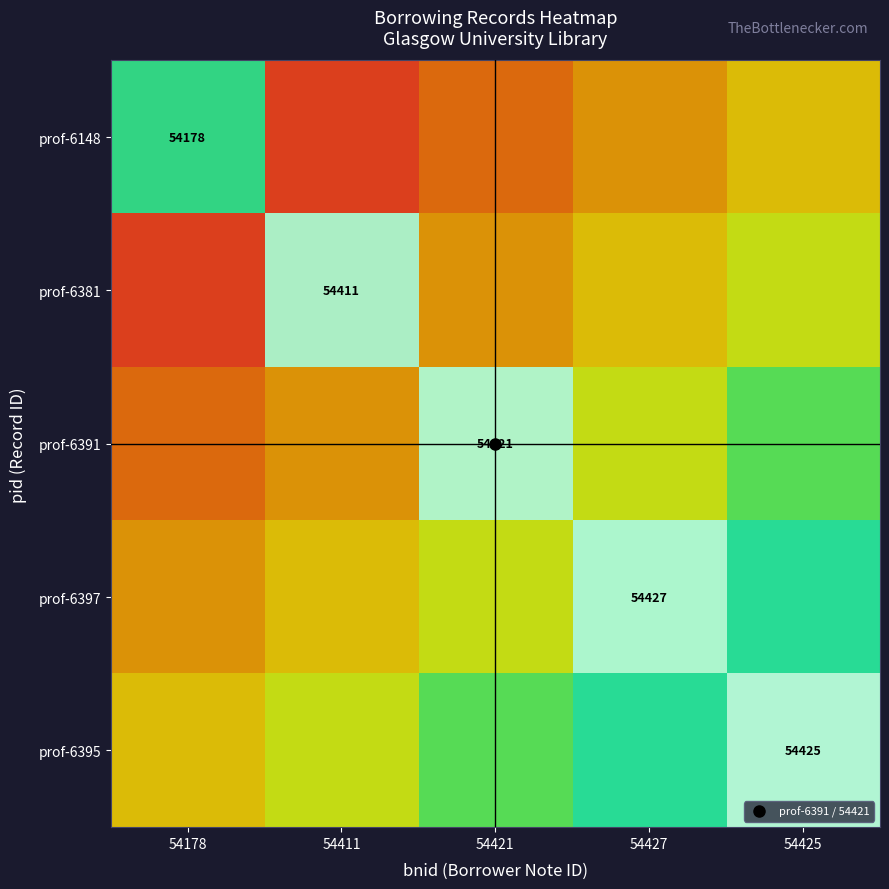

Between 54427 and 54421, which is larger?

54427